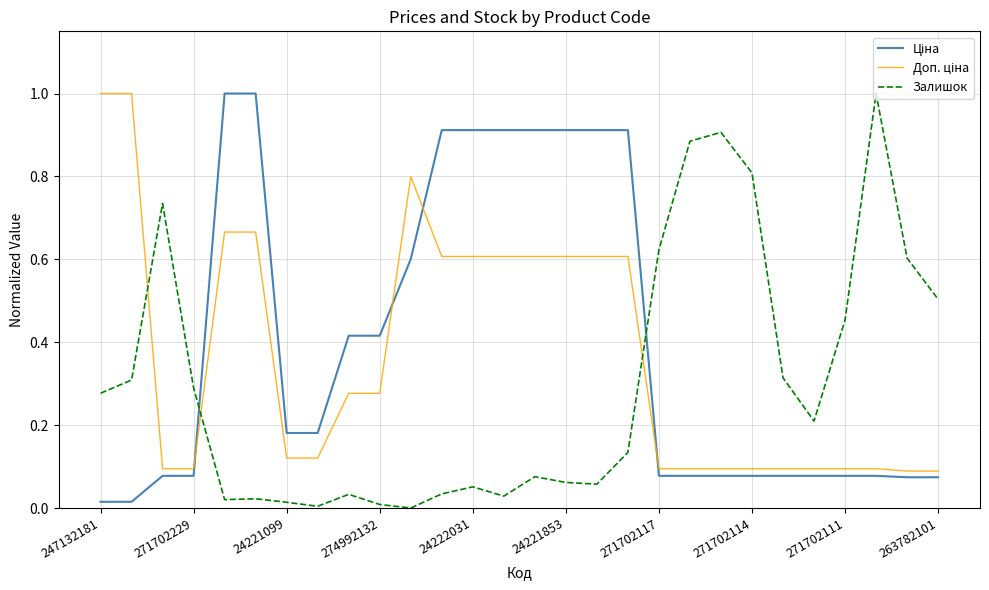

What is the maximum value for Залишок?

1.0